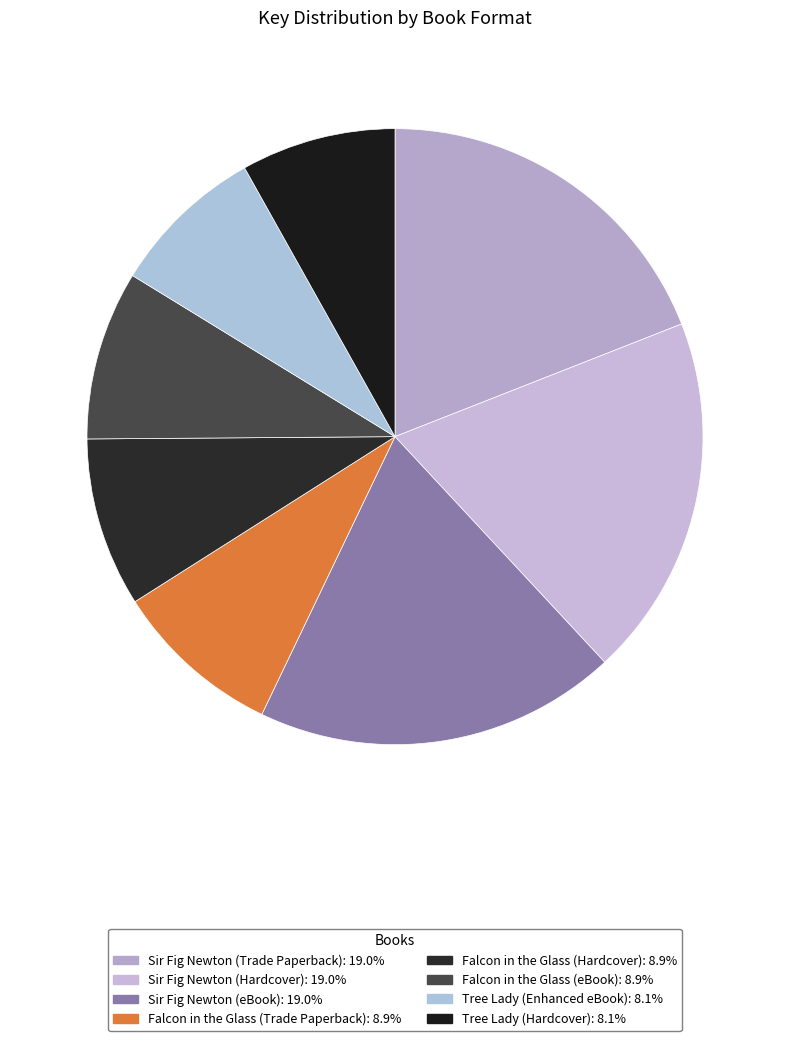

To the nearest percent, what percentage of the pie is Sir Fig Newton (Hardcover)?

19%